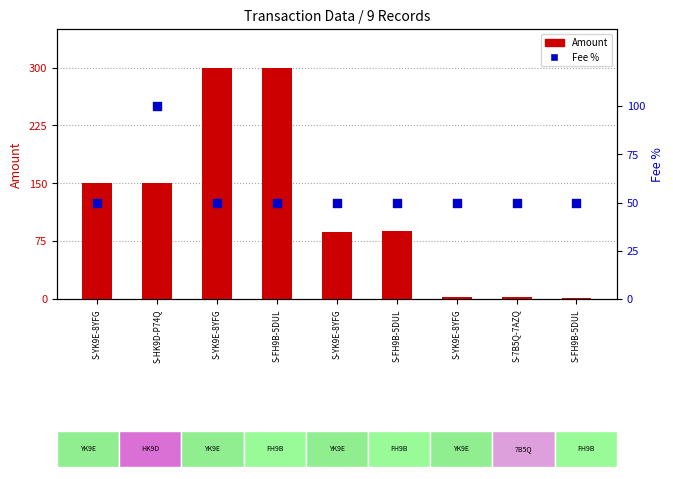

At which category is the sum across all series the highest?

S-FH9B-5DUL